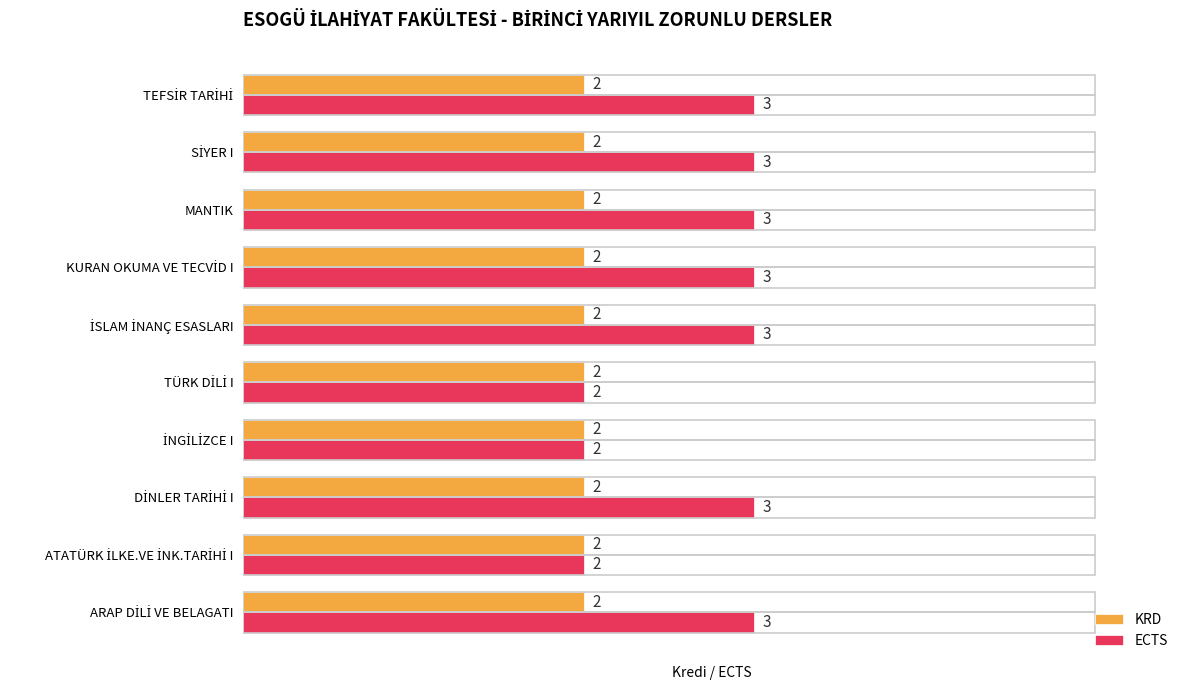

Which series has the largest total across all categories?

ECTS